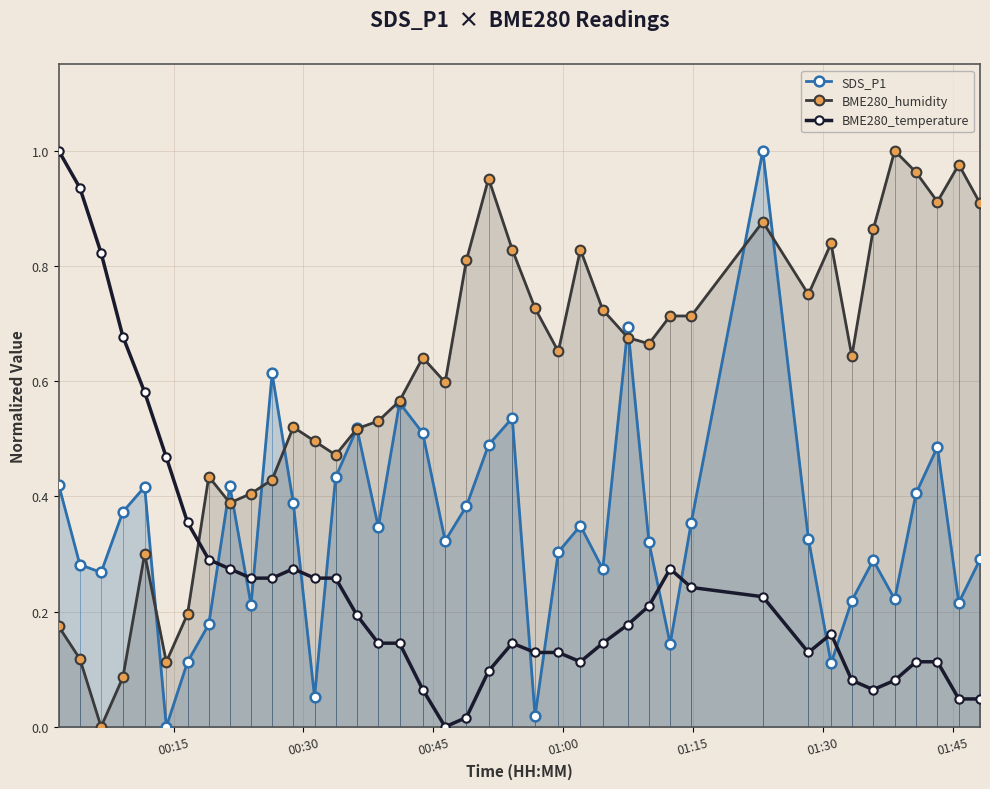

After their last crossing, which series has the higher values: SDS_P1 or BME280_temperature?

SDS_P1